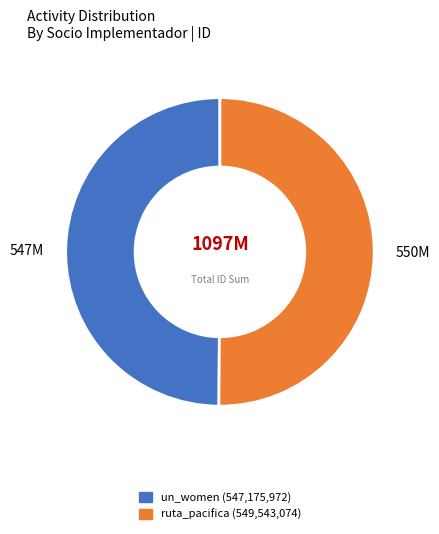

Is it true that un_women is 50% of the pie?

True